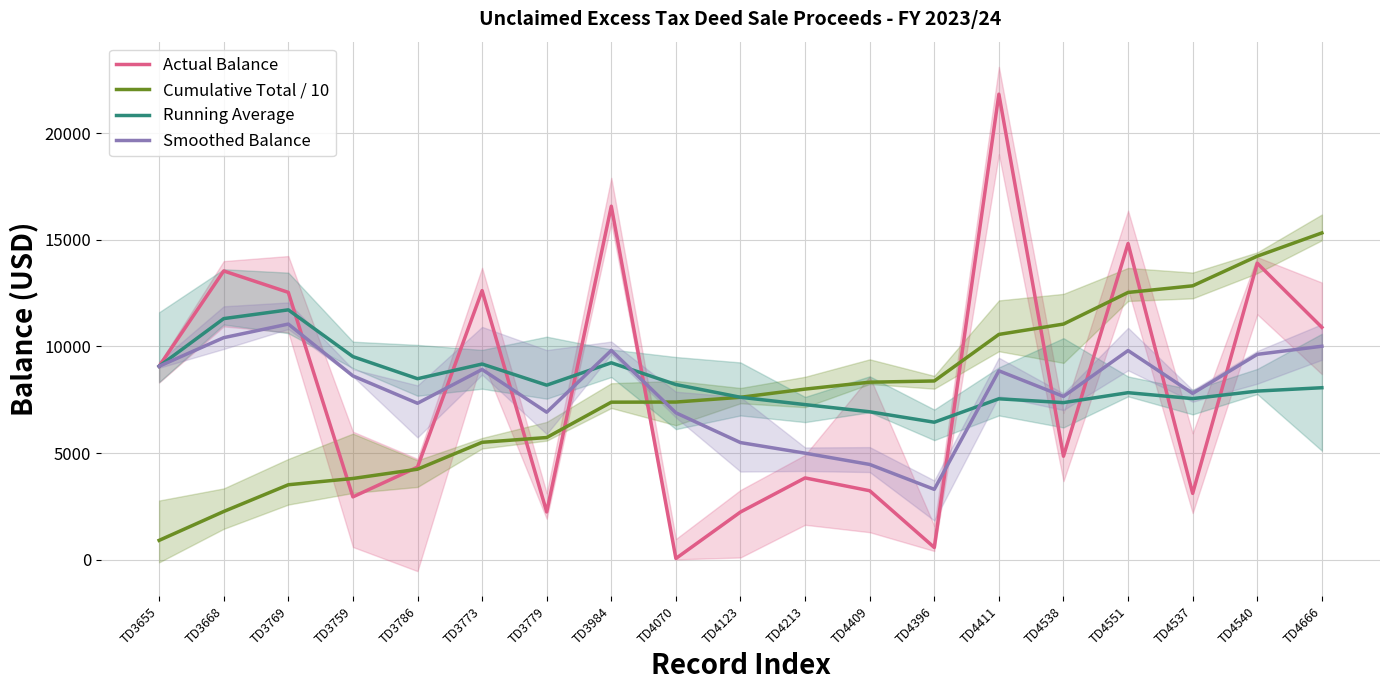

What is the label of the 12th point from the left?

TD4409